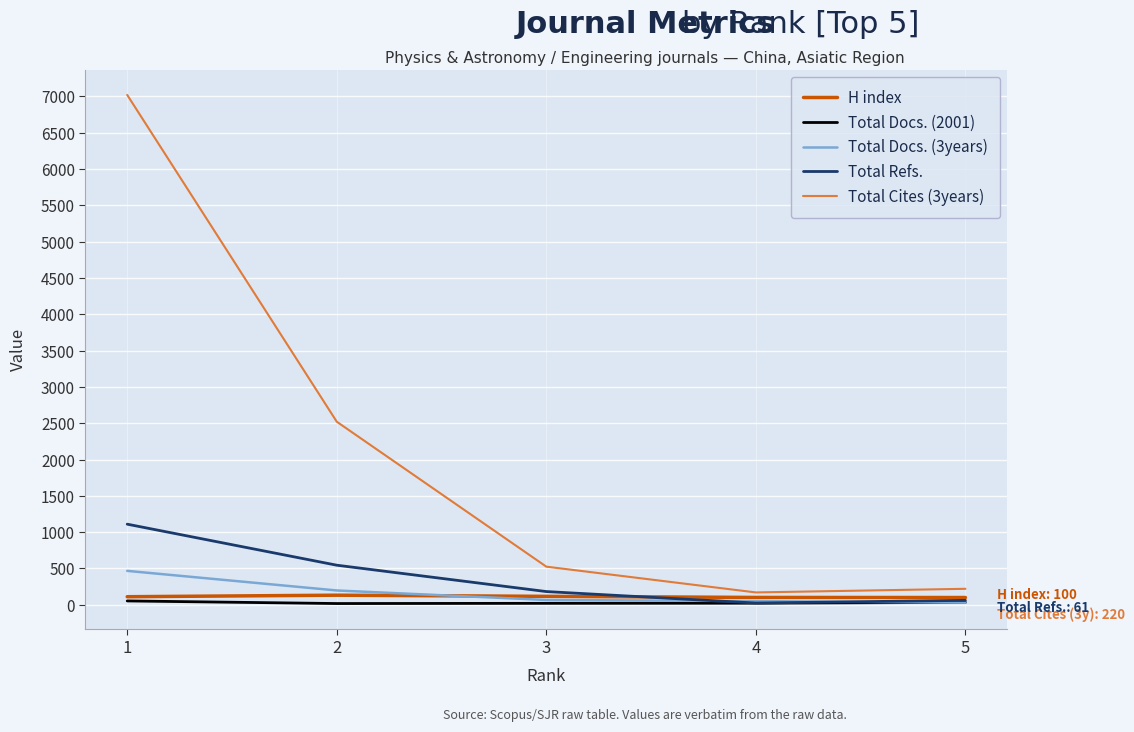

What is the sum of the Total Docs. (2001) values at 2 and 1?

70